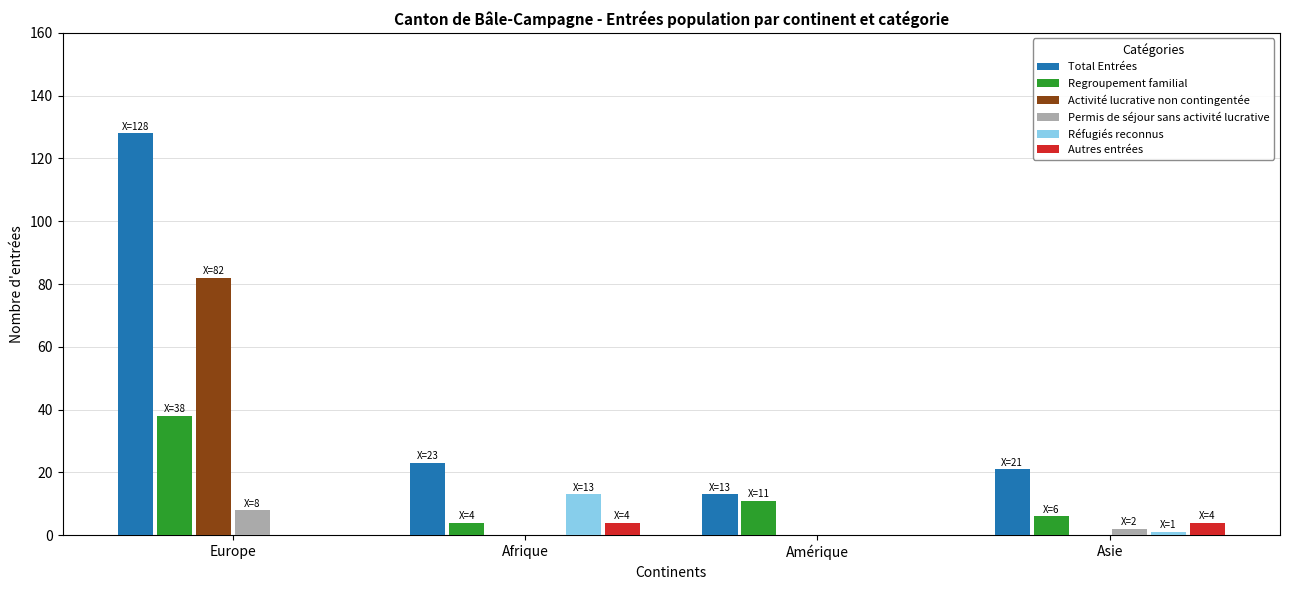

What is the maximum value shown in the chart?

128